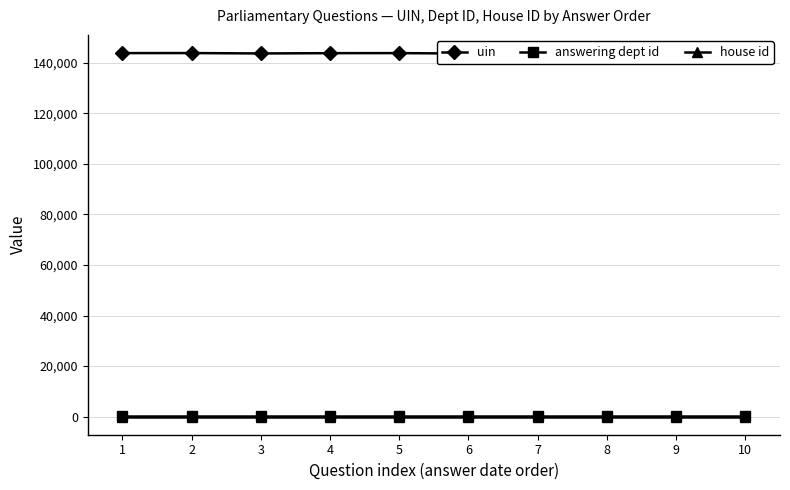

True or false: house id and answering dept id intersect in this chart.

False